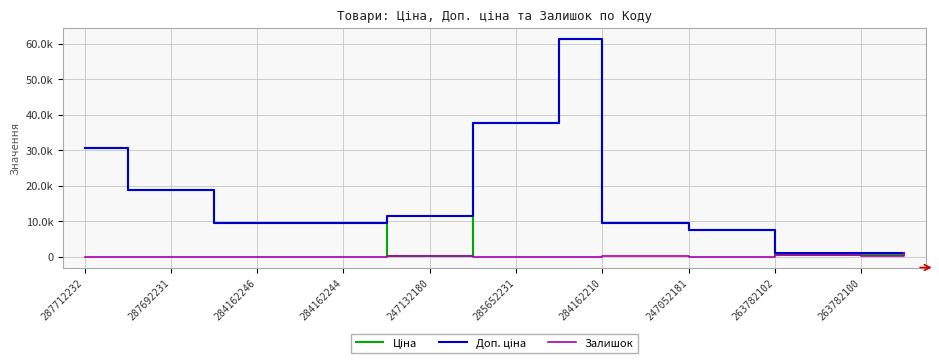

What is the difference between the maximum and minimum values in the Залишок series?

995.0